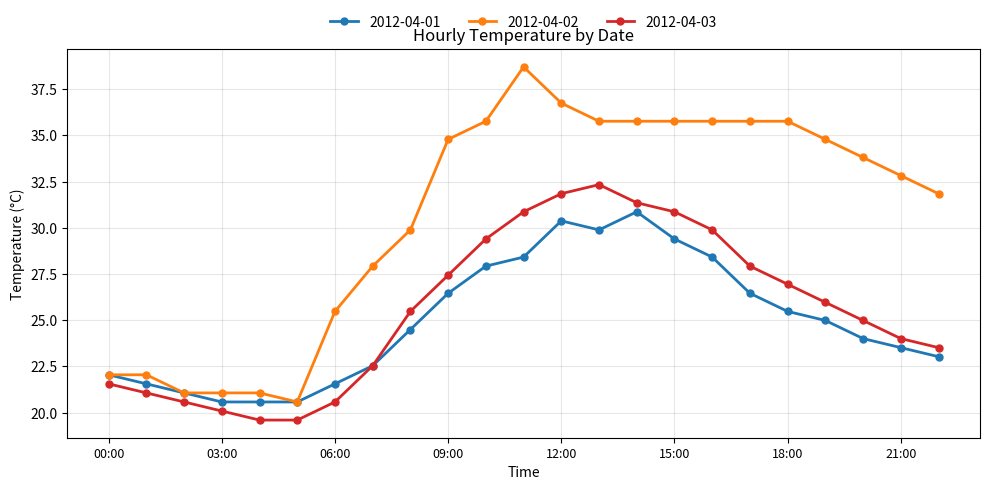

Count the number of categories in the chart.

23